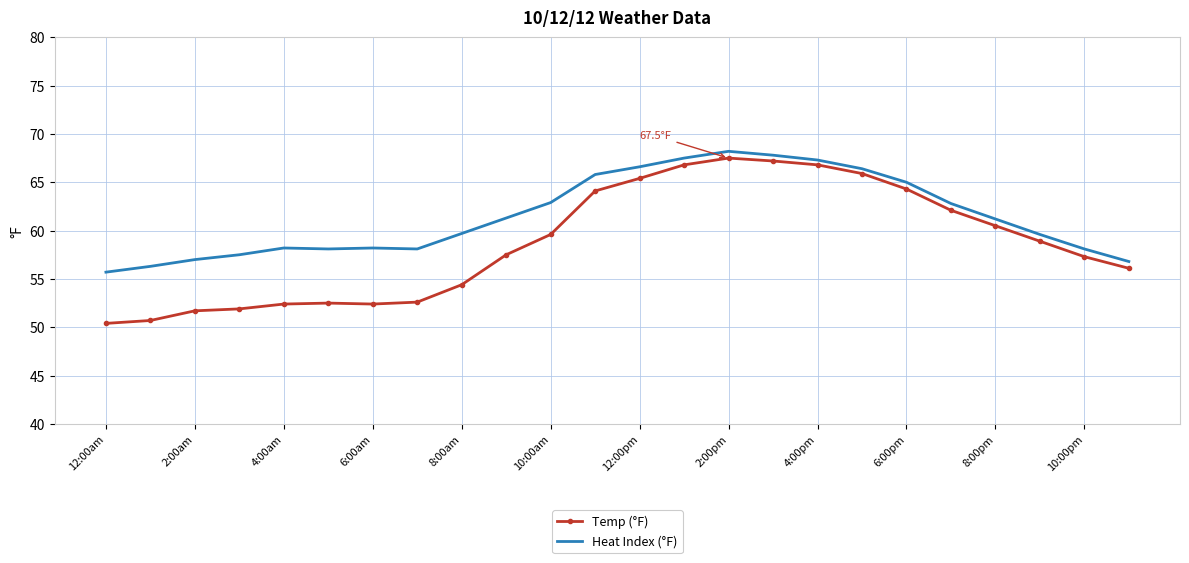

List the series in order of their overall mean, highest first.

Heat Index (°F), Temp (°F)